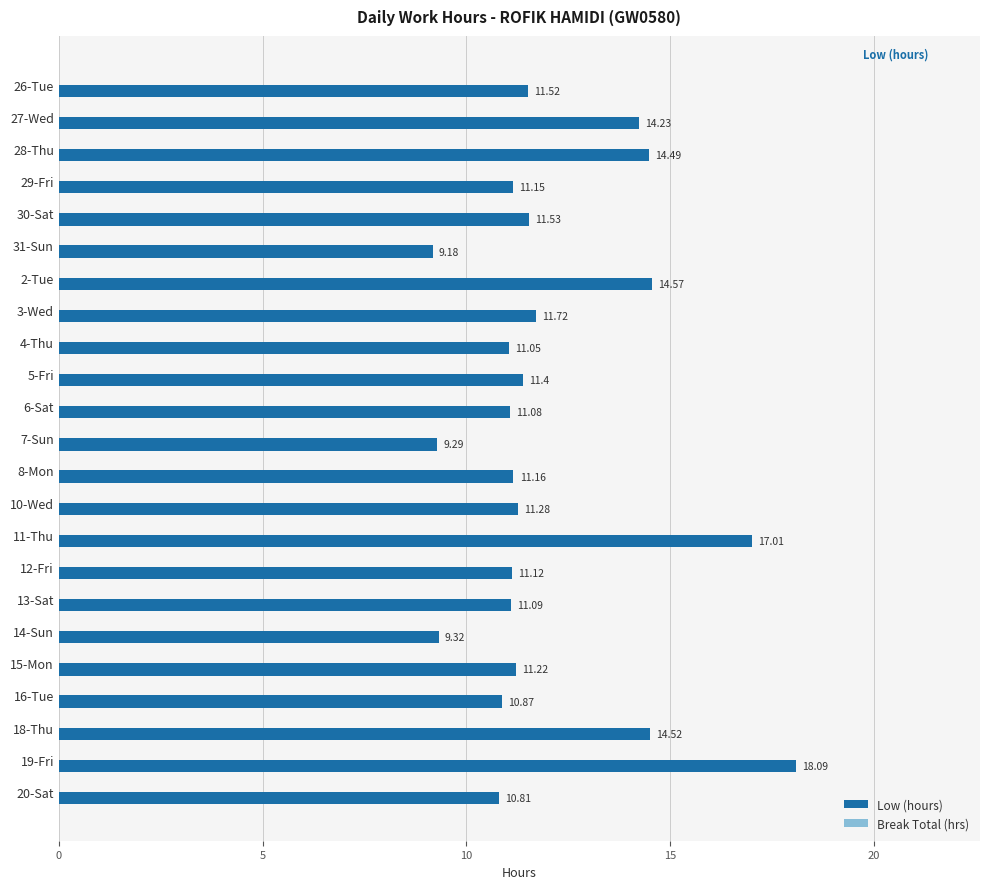

What is the change in value from 28-Thu to 6-Sat?

-3.4